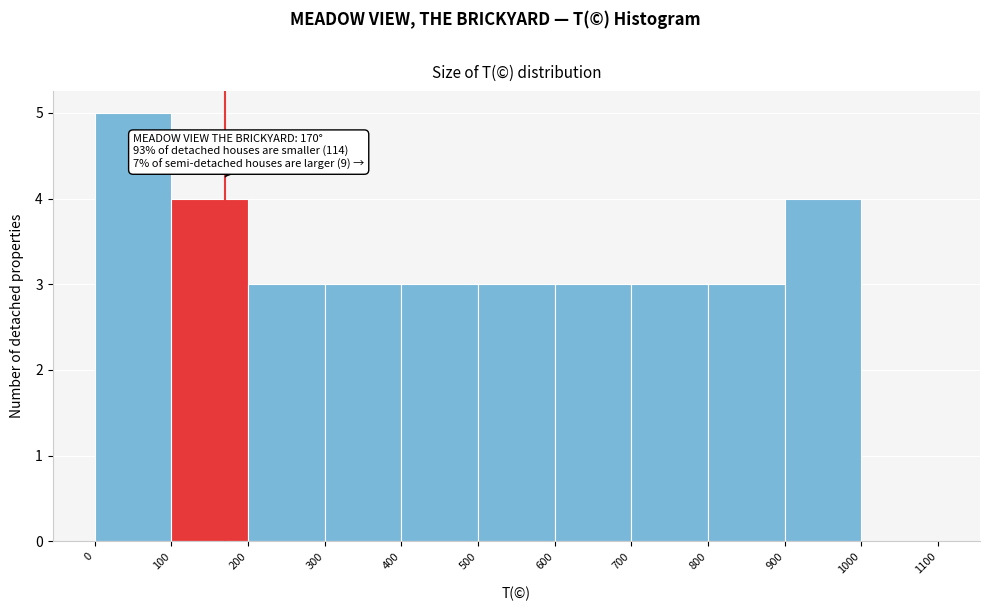

Which range on the x-axis has the tallest bar?

0 to 100